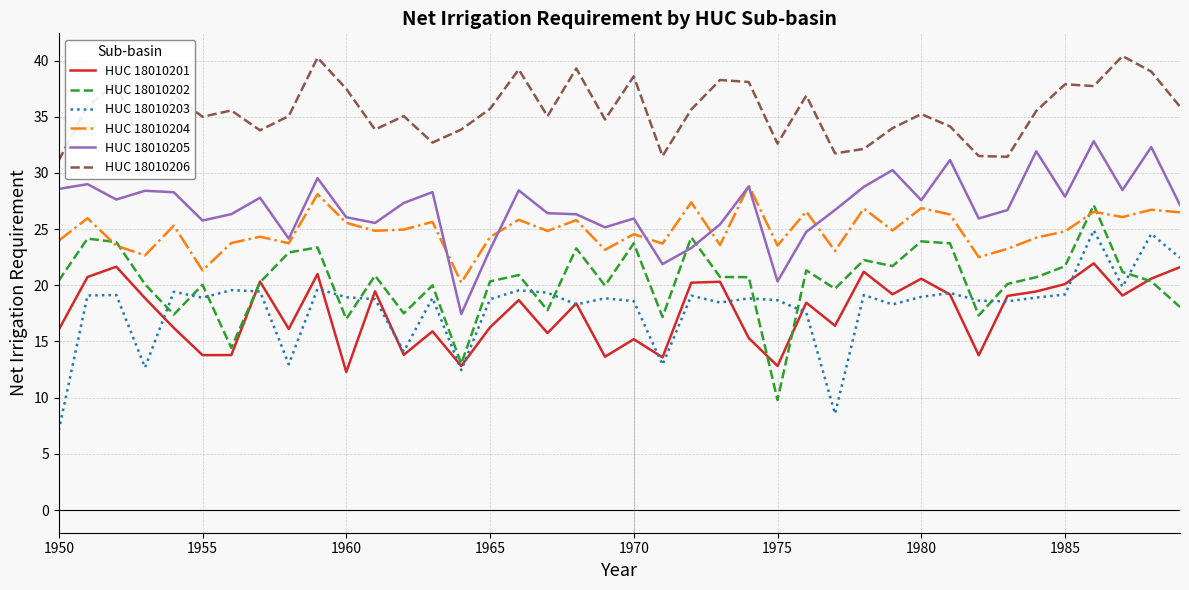

True or false: HUC 18010204 and HUC 18010203 cross at least once.

False